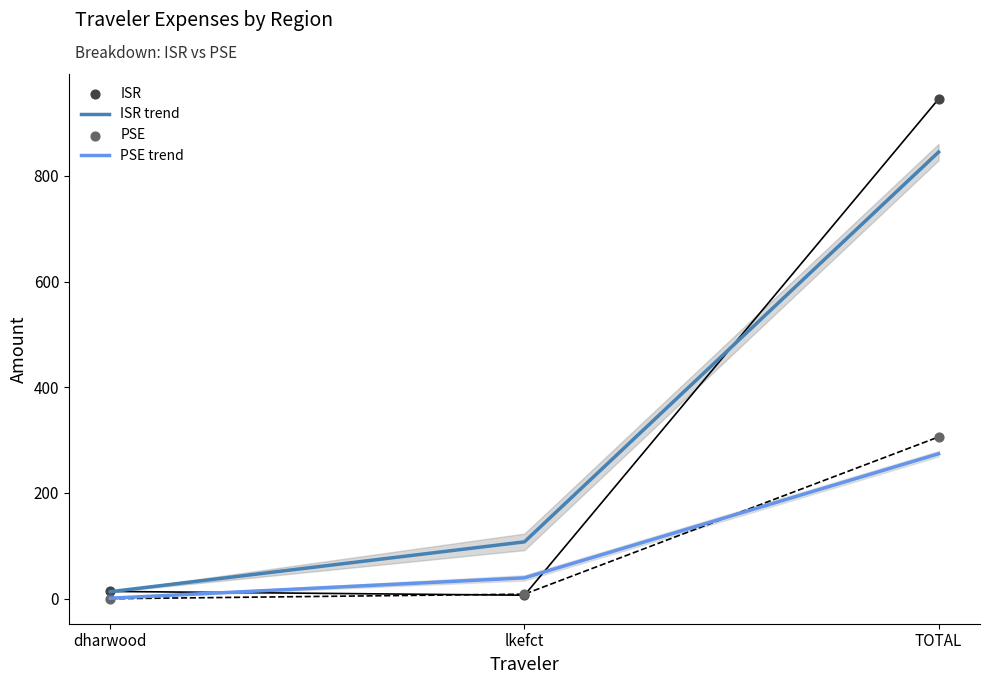

Is the value of ISR trend at lkefct greater than the value of PSE trend at lkefct?

Yes